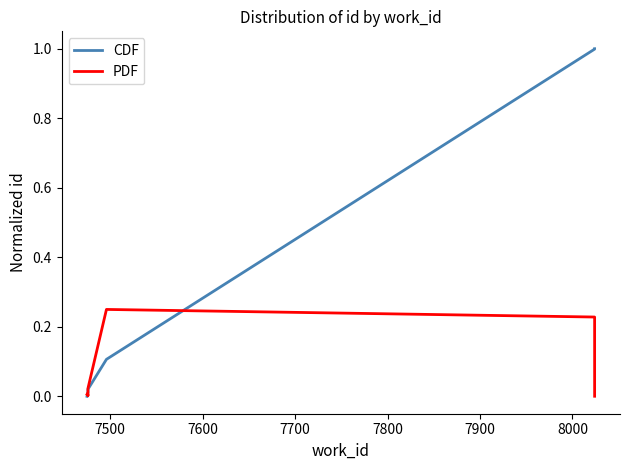

The value of CDF at 7600 is 0.0. True or false?

False